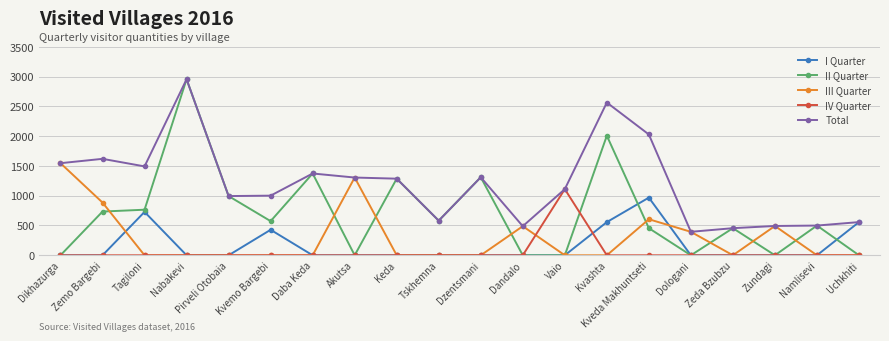

Between Kveda Makhuntseti and Zundagi, which series saw the biggest shift?

Total